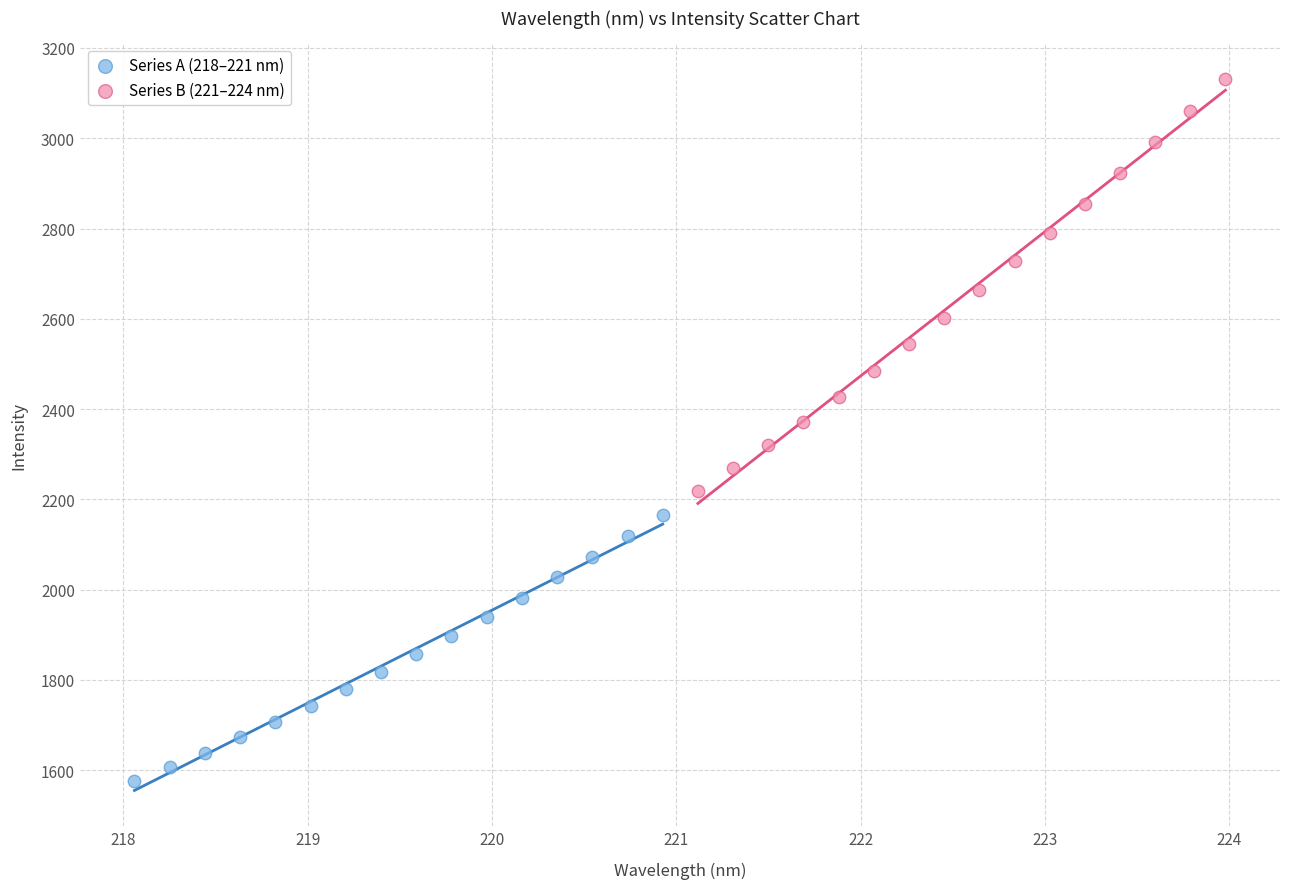

Which series contains the lowest Y value?

Series A (218–221 nm)